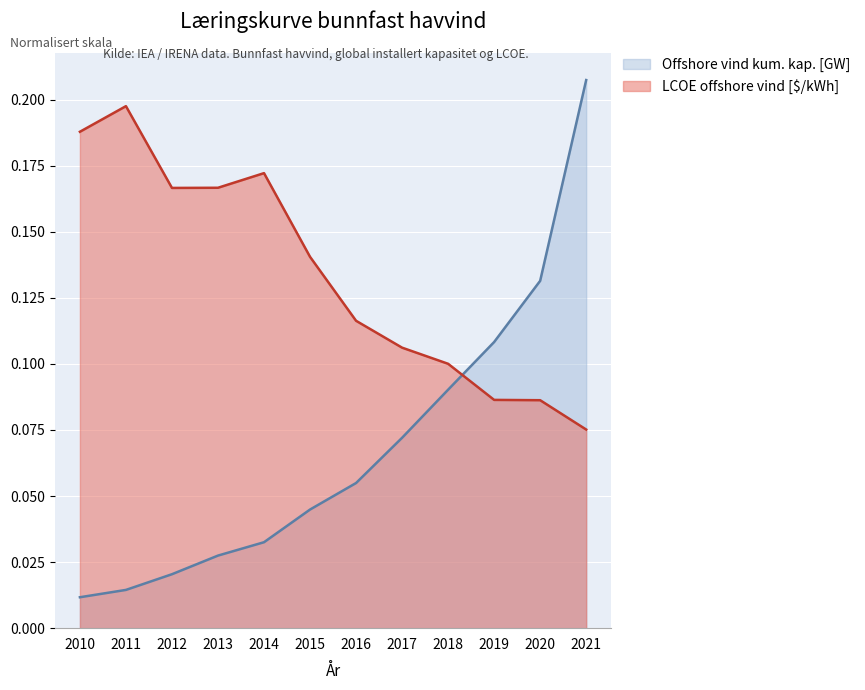

Between 2010 and 2015, which is larger?

2015